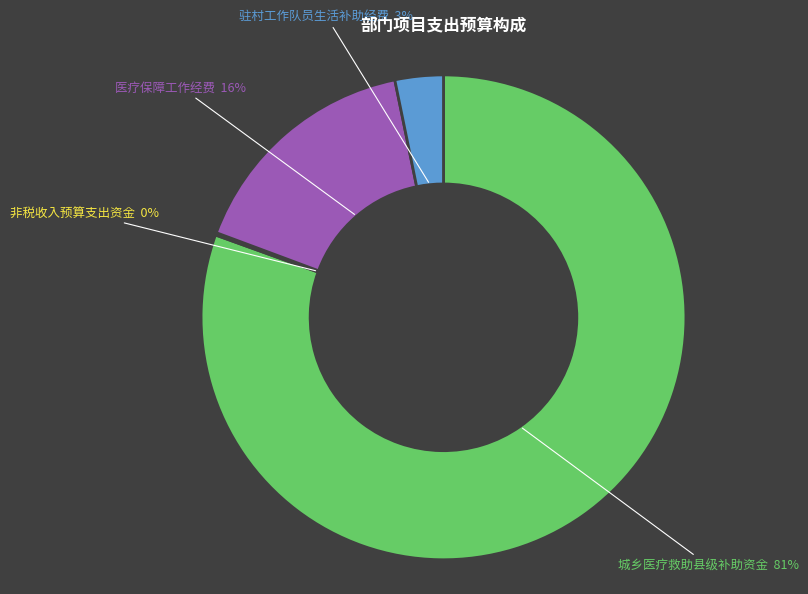

Between 驻村工作队员生活补助经费 and 城乡医疗救助县级补助资金, which is larger?

城乡医疗救助县级补助资金